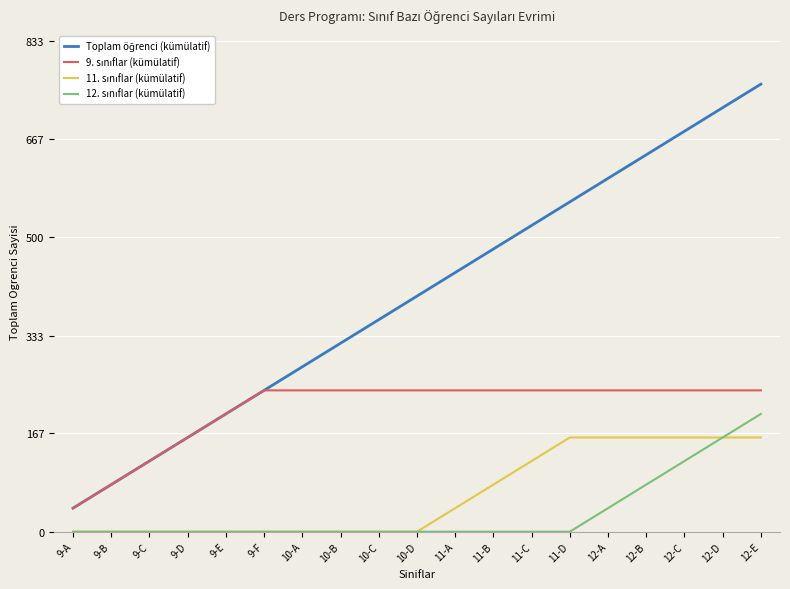

What is the difference between the highest and lowest values at 9-D?

160